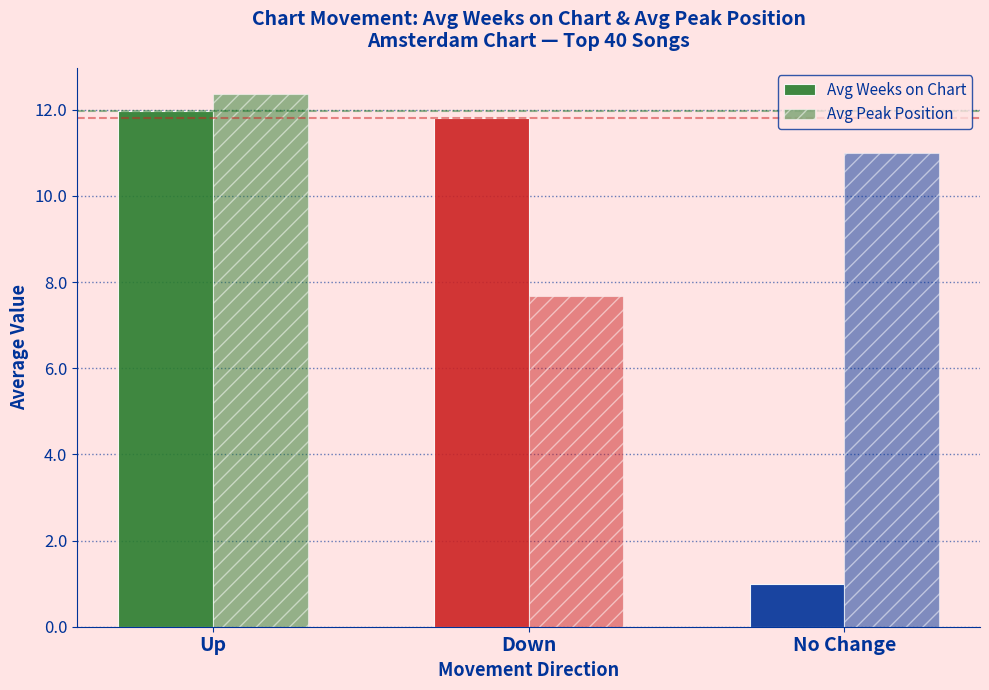

Which has a higher value, Down or No Change?

Down